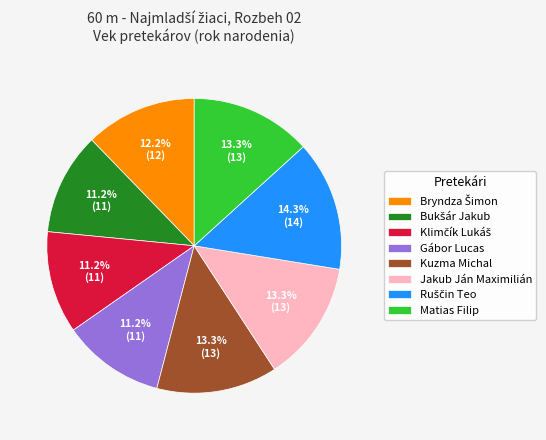

Is there any slice that represents more than half of the pie?

No